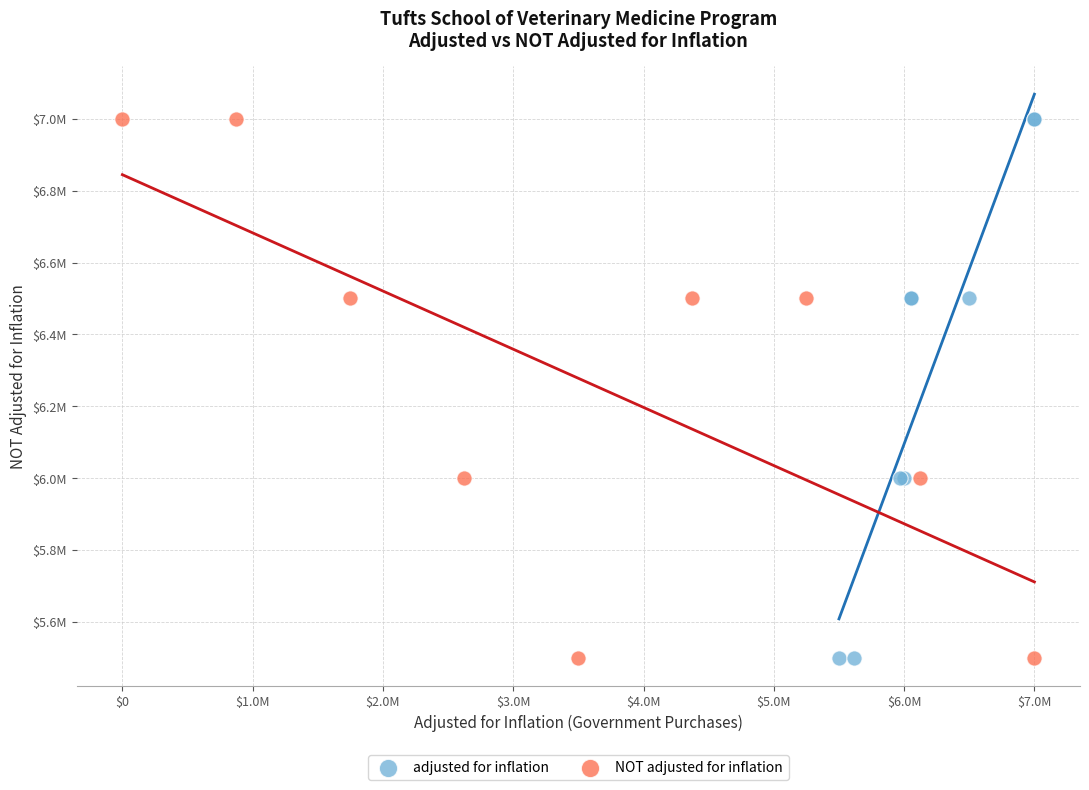

What are all the series names shown in the legend?

adjusted for inflation, NOT adjusted for inflation